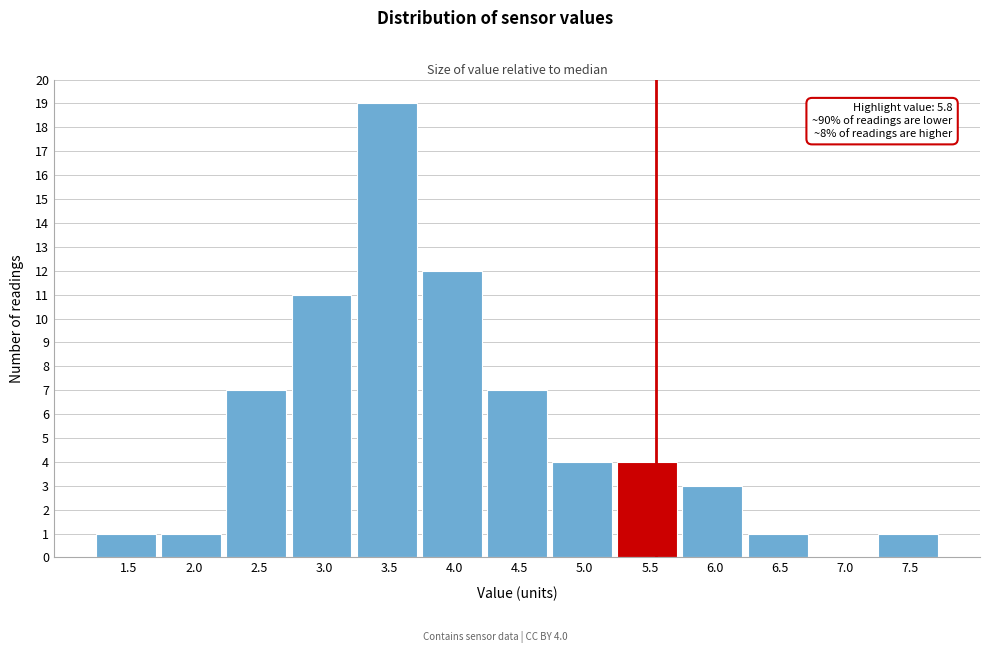

Reading left to right, extract all data points from this chart.

1.5=1	2.0=1	2.5=7	3.0=11	3.5=19	4.0=12	4.5=7	5.0=4	5.5=4	6.0=3	6.5=1	7.0=0	7.5=1